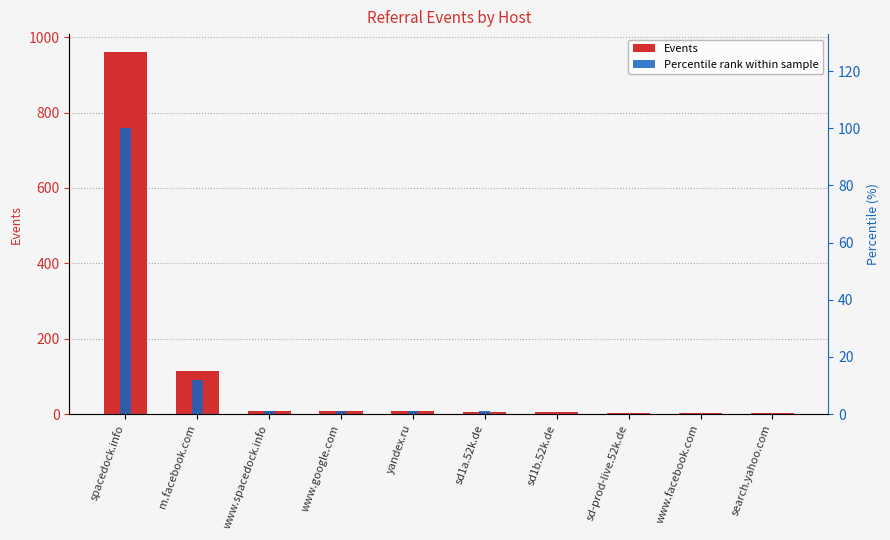

What is the highest value of the Percentile rank within sample series?

100